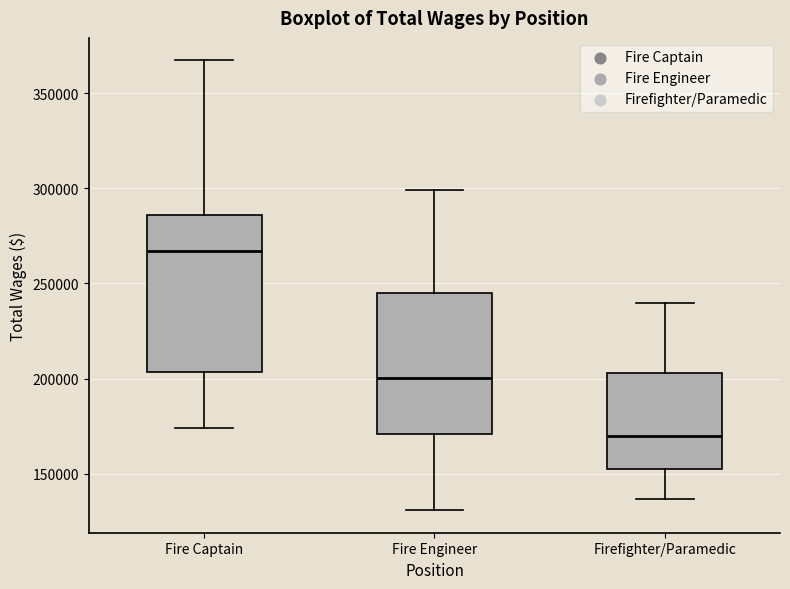

Which box is the tallest, from its lower edge to its upper edge?

Fire Captain